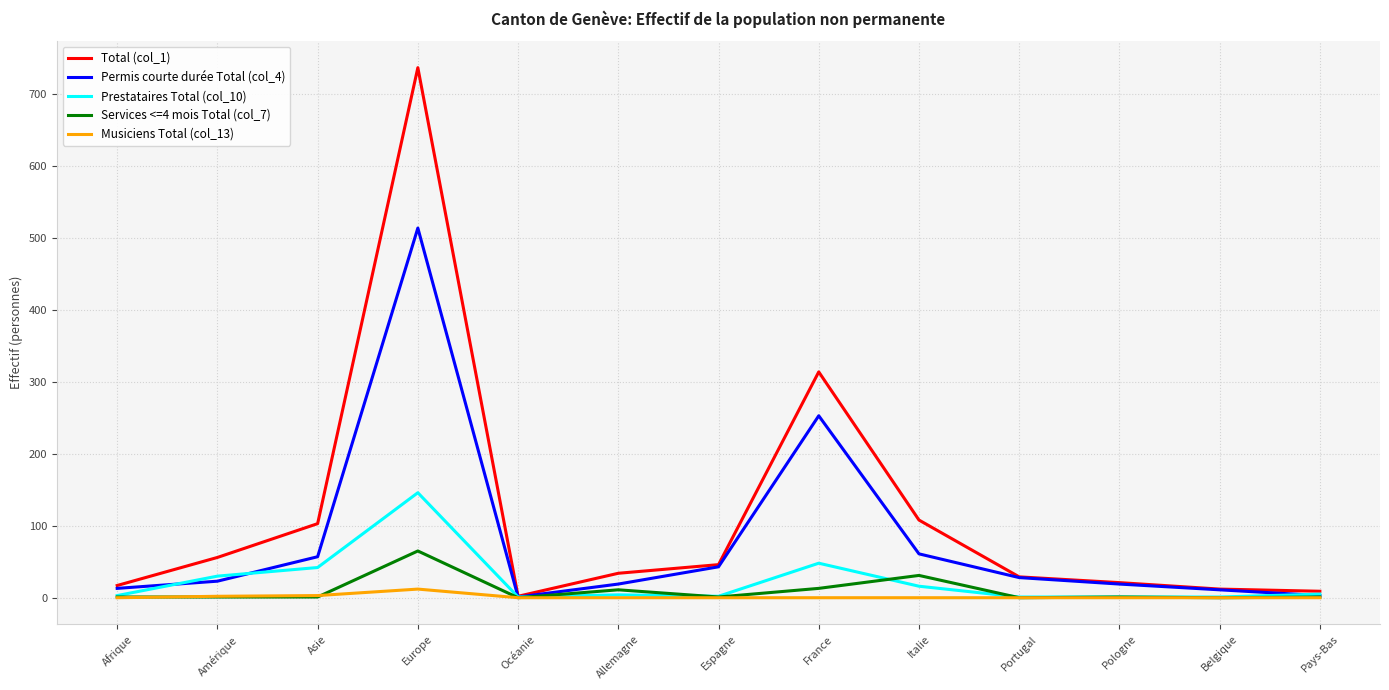

What is the difference between the Permis courte durée Total (col_4) values at Belgique and Portugal?

17